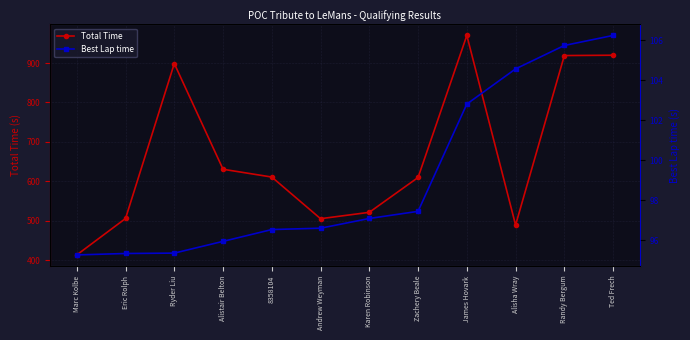

Is it true that Total Time equals 970.2 at James Hovark?

True